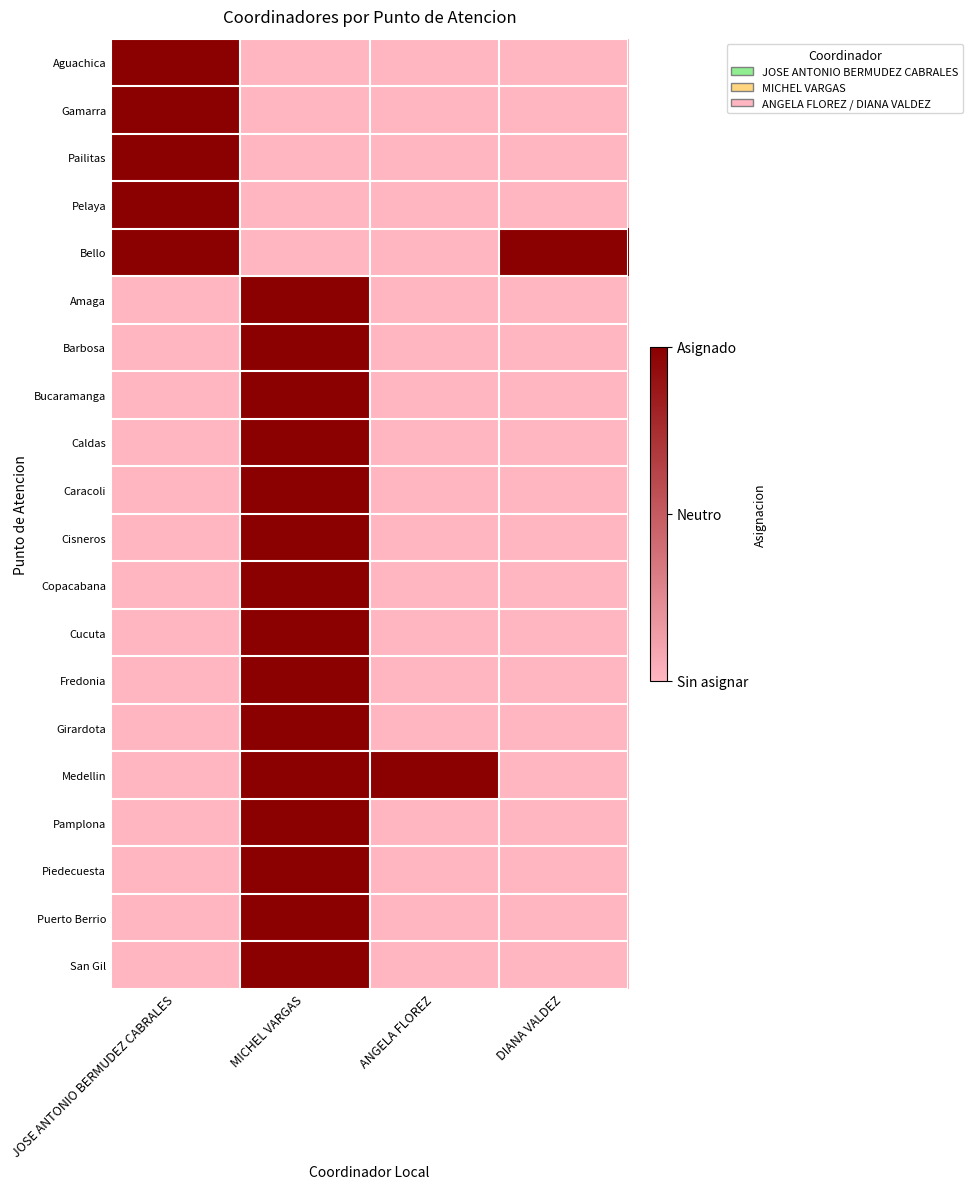

Which series has the largest total across all categories?

Bello